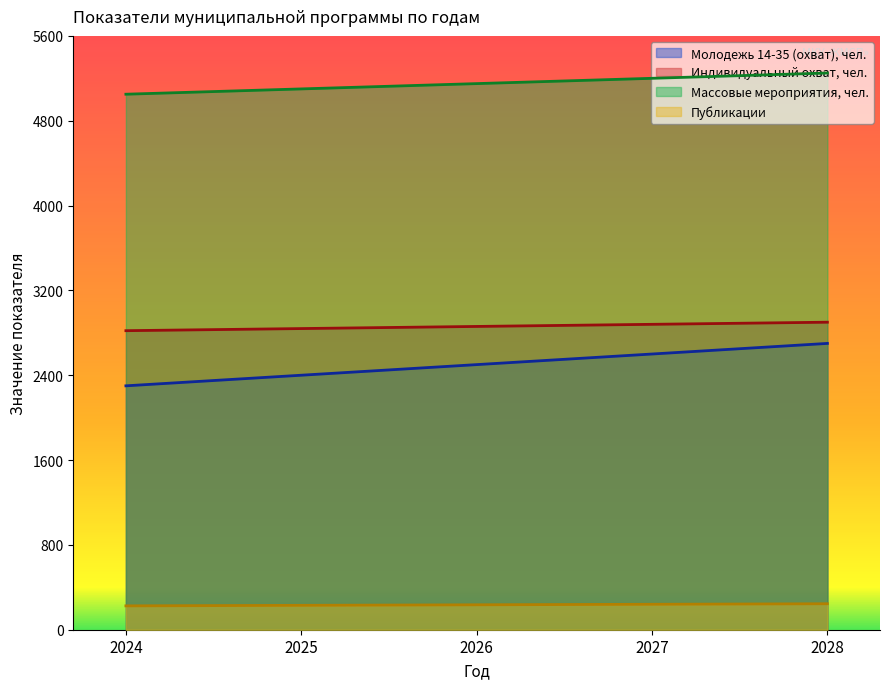

Is it true that Массовые мероприятия, чел. equals 2437.0 at 2028?

False